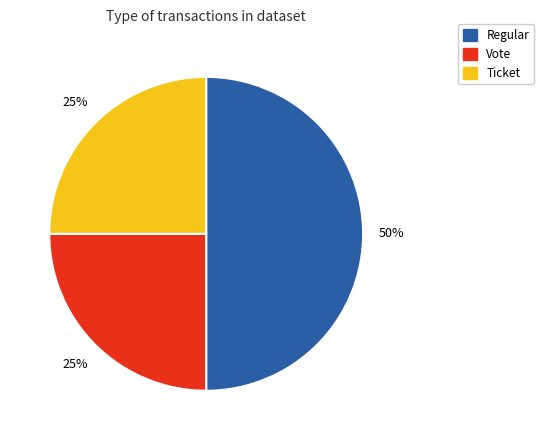

Combined, do Regular and Vote account for over 50%?

Yes